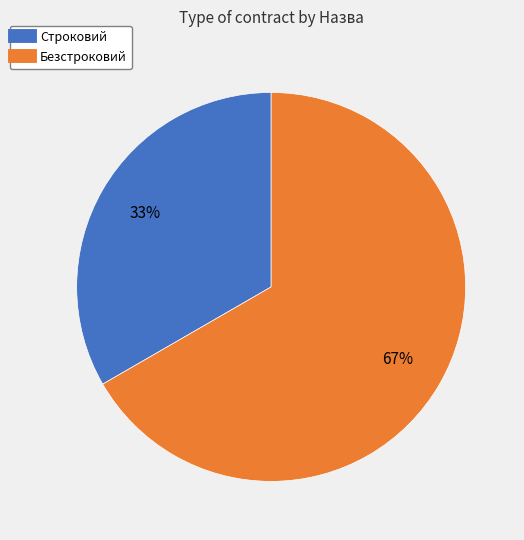

Is it true that Строковий is 46% of the pie?

False